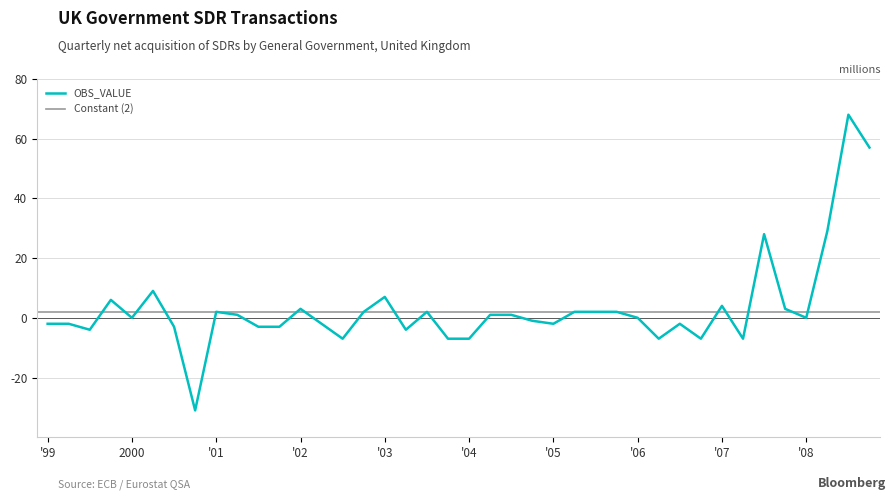

How many interior local valleys (lower than both neighbors) does the data have?

10